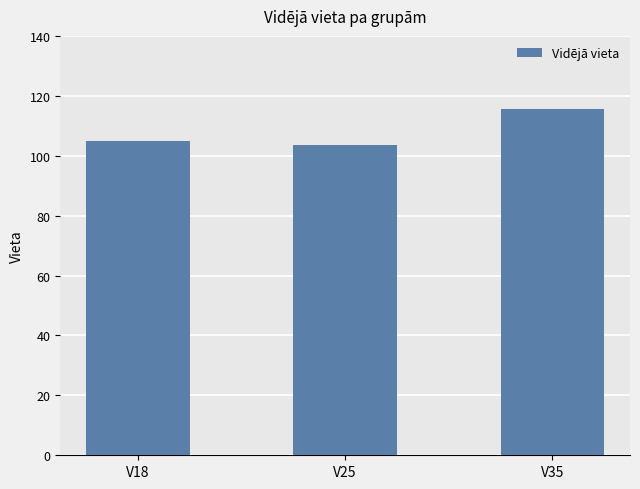

How many values are below 105?

1